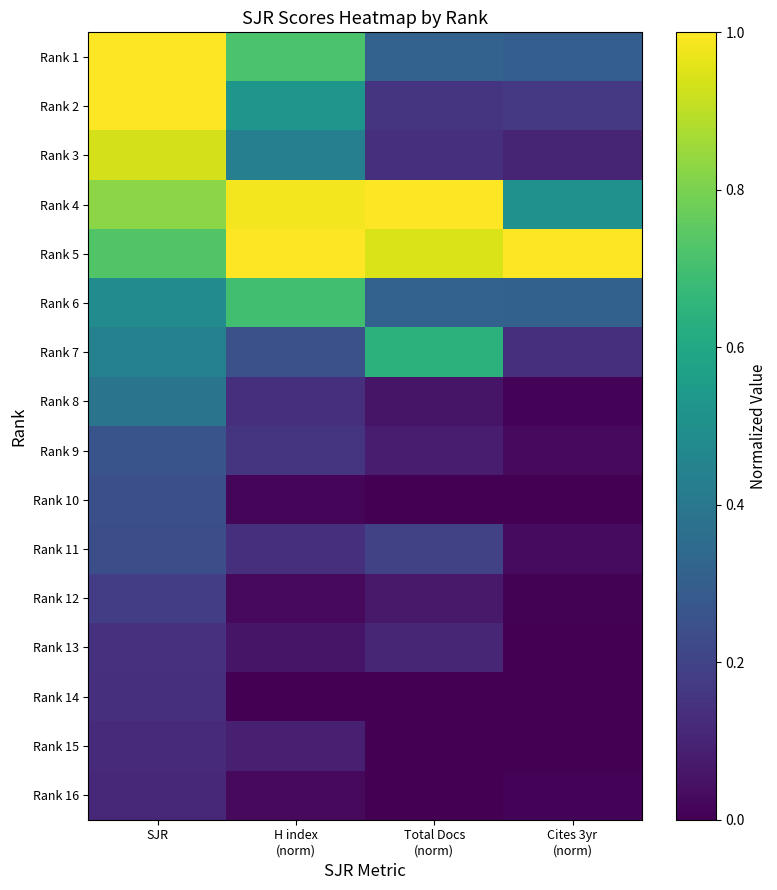

Which has a higher value, Total Docs
(norm) or Cites 3yr
(norm)?

Total Docs
(norm)